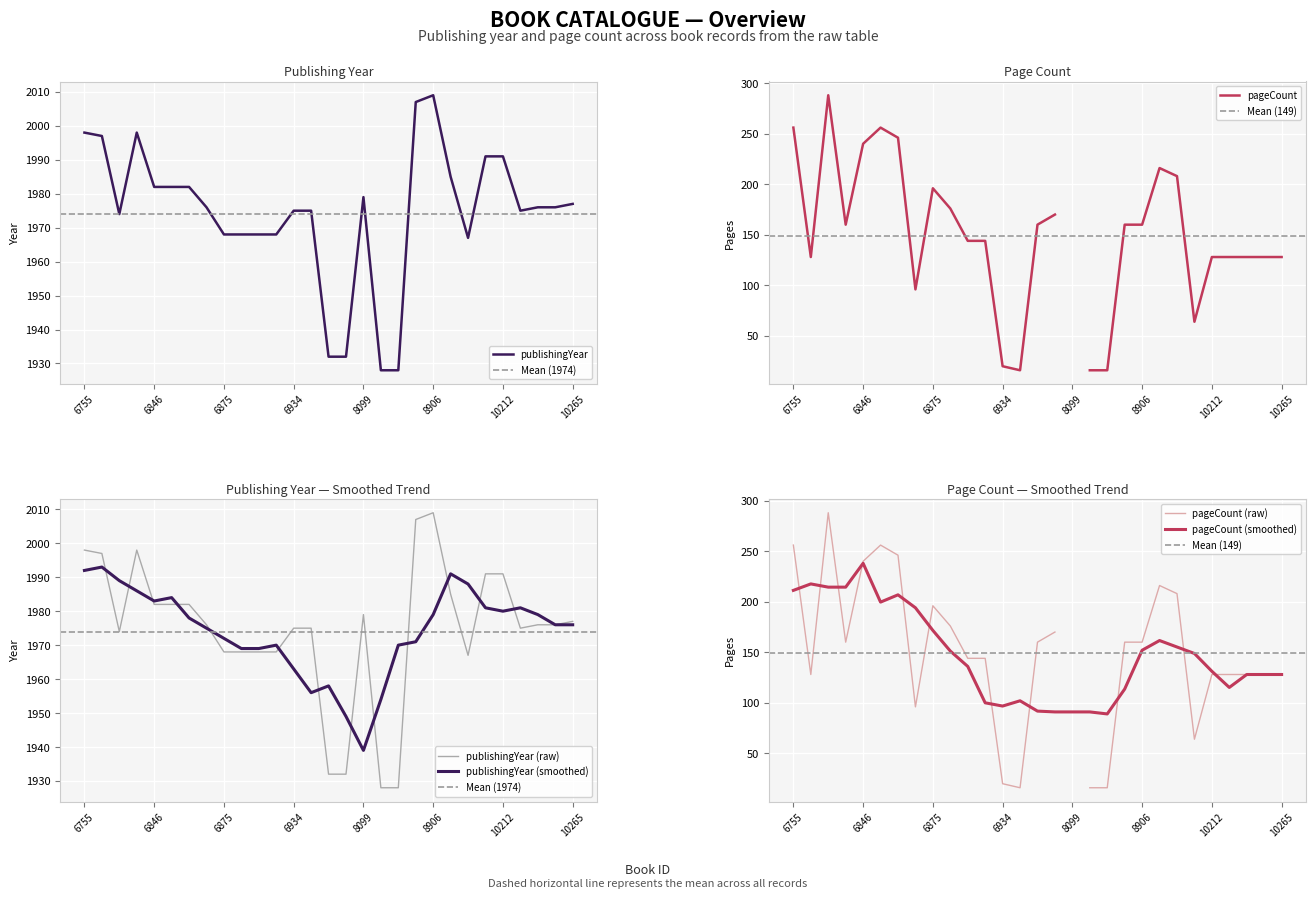

What is the value of the 23rd point from the left?

1967